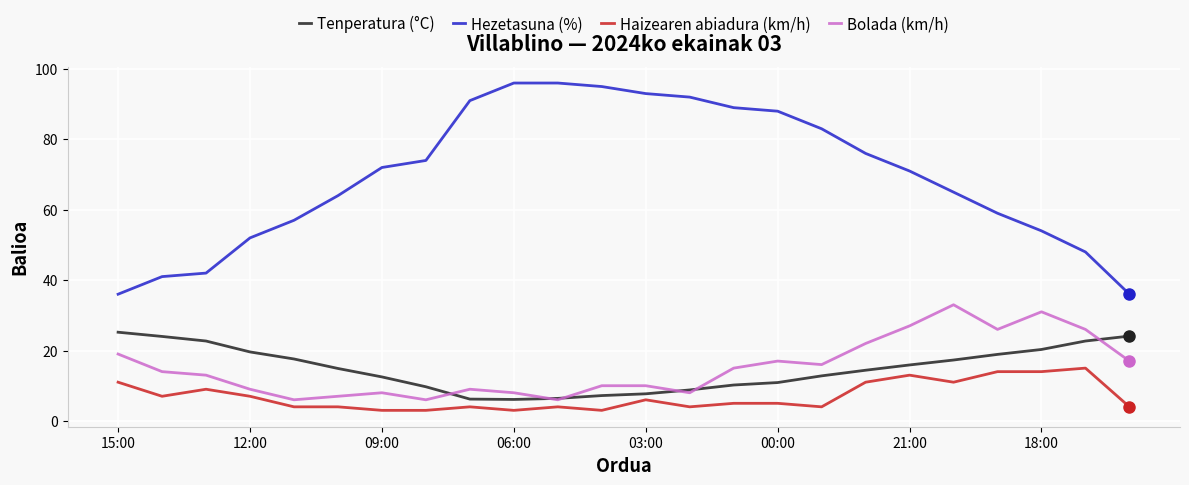

True or false: Hezetasuna (%) and Haizearen abiadura (km/h) cross at least once.

False